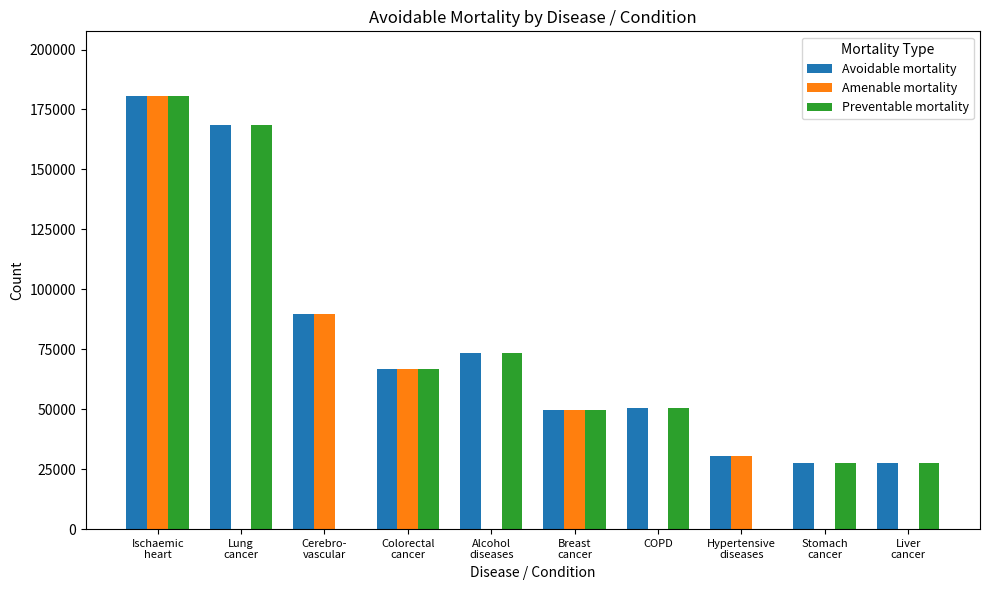

At which category does the chart reach its peak across all series?

Ischaemic
heart